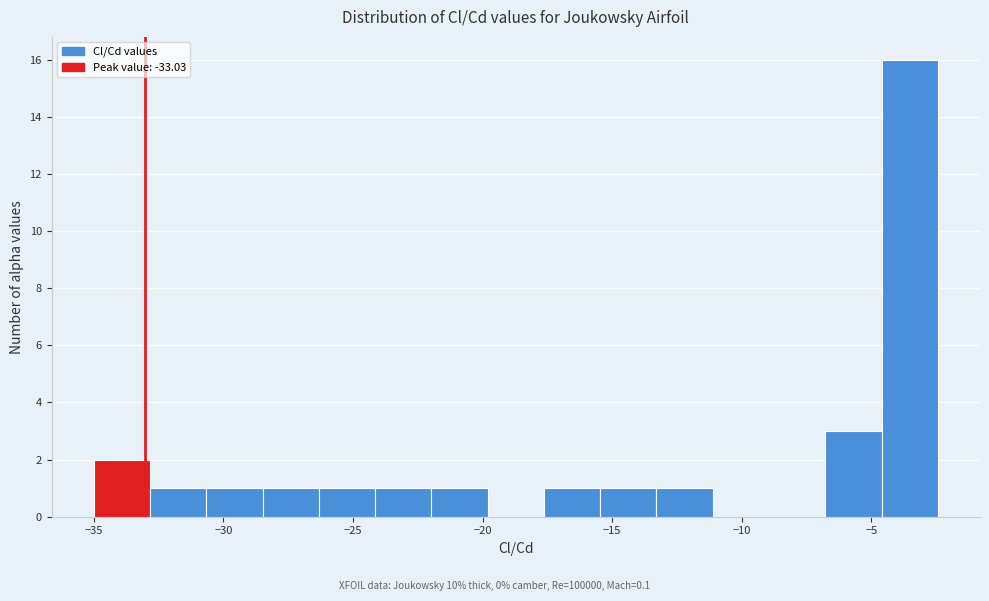

Over which range of the x-axis is the bar tallest?

-4.5 to -2.5